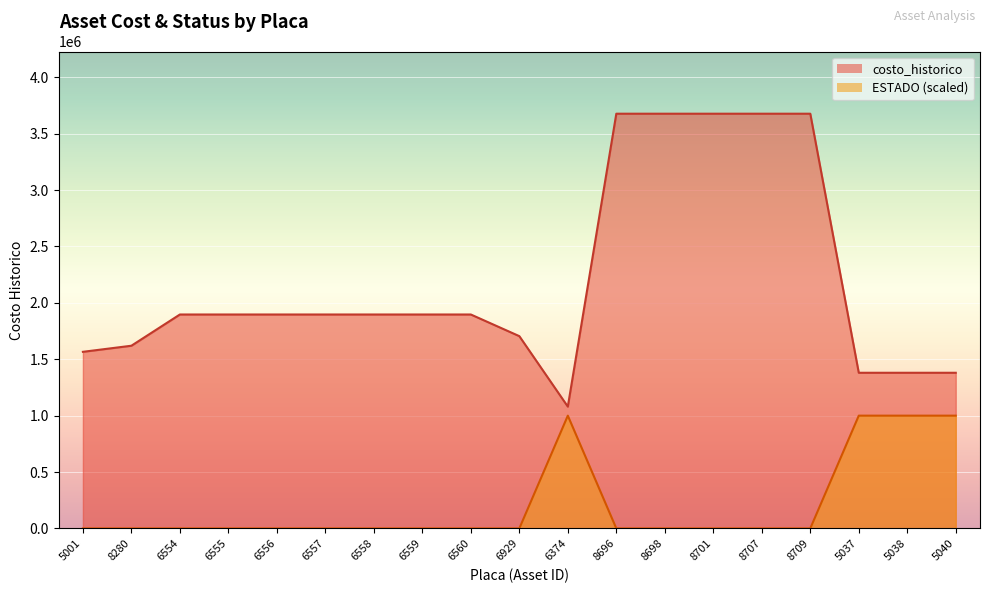

Reading left to right, list all the values displayed in this chart.

costo_historico: 1566000	1620000	1897000	1897000	1897000	1897000	1897000	1897000	1897000	1705000	1079999	3677622	3677622	3677622	3677622	3677622	1380297	1380297	1380297
ESTADO: 0	0	0	0	0	0	0	0	0	0	1000000	0	0	0	0	0	1000000	1000000	1000000